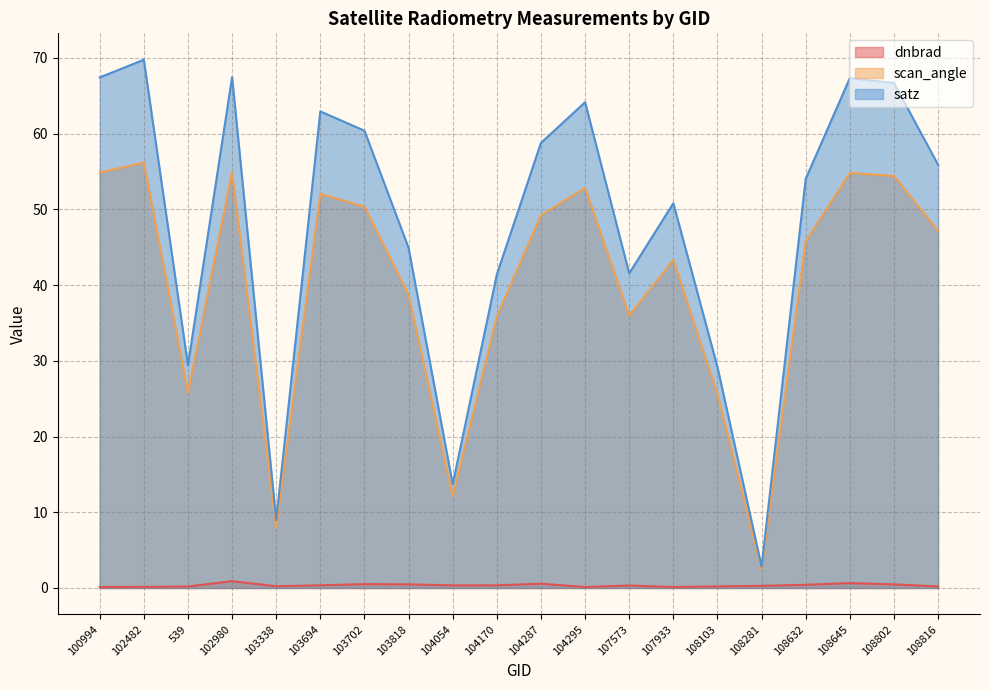

Between 102980 and 103694, which series saw the biggest shift?

satz